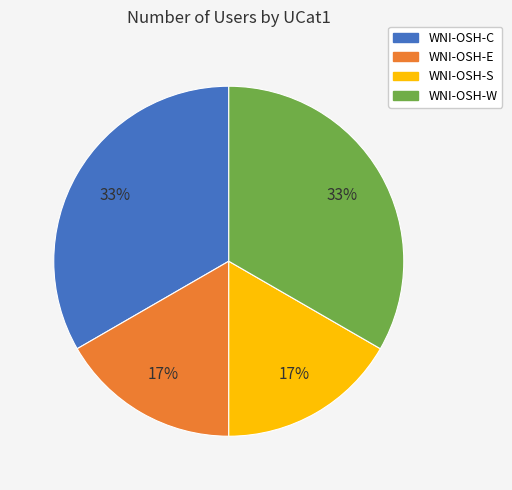

True or false: WNI-OSH-S accounts for 9% of the total.

False